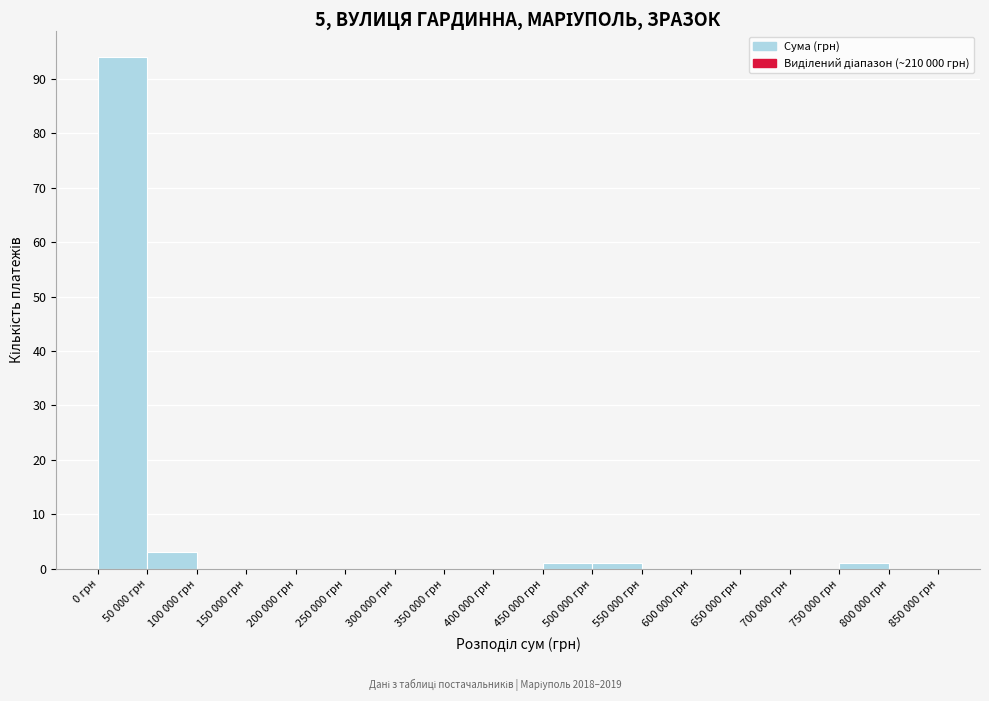

Reading right to left, extract all data points from this chart.

800 000 грн=0	750 000 грн=1	700 000 грн=0	650 000 грн=0	600 000 грн=0	550 000 грн=0	500 000 грн=1	450 000 грн=1	400 000 грн=0	350 000 грн=0	300 000 грн=0	250 000 грн=0	200 000 грн=0	150 000 грн=0	100 000 грн=0	50 000 грн=3	0 грн=94